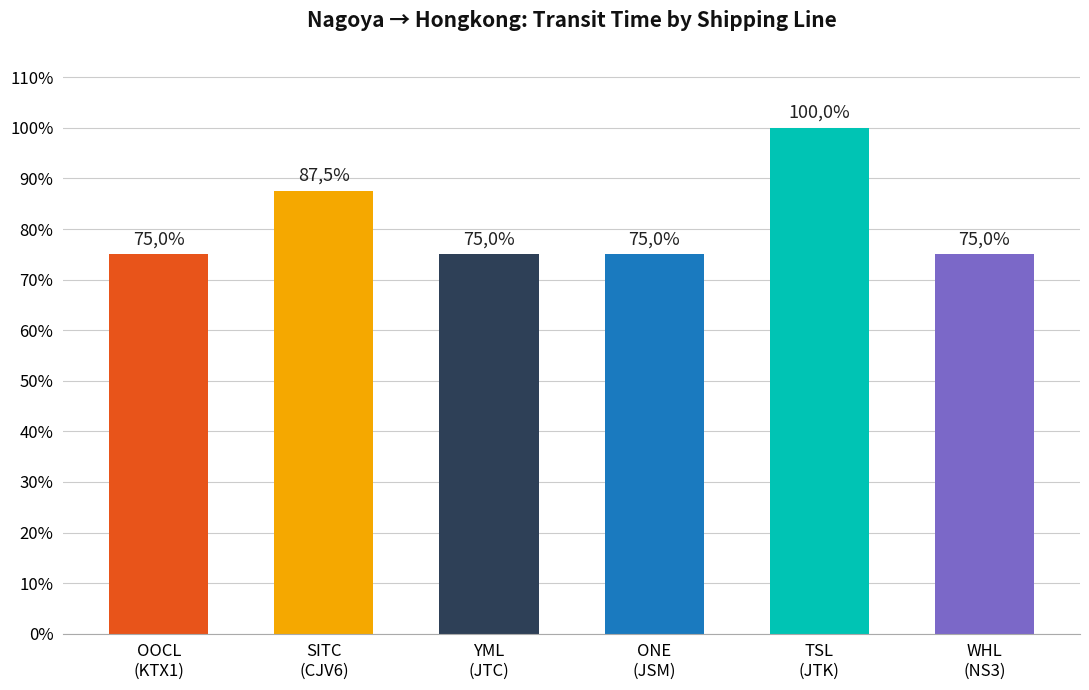

Which category has the lowest value across all series?

OOCL
(KTX1)